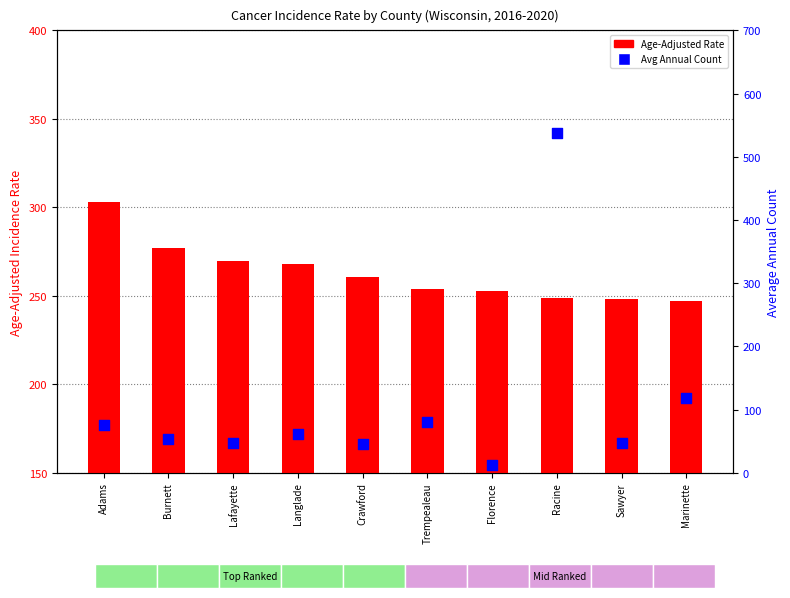

At how many categories does at least one series exceed 396?

1